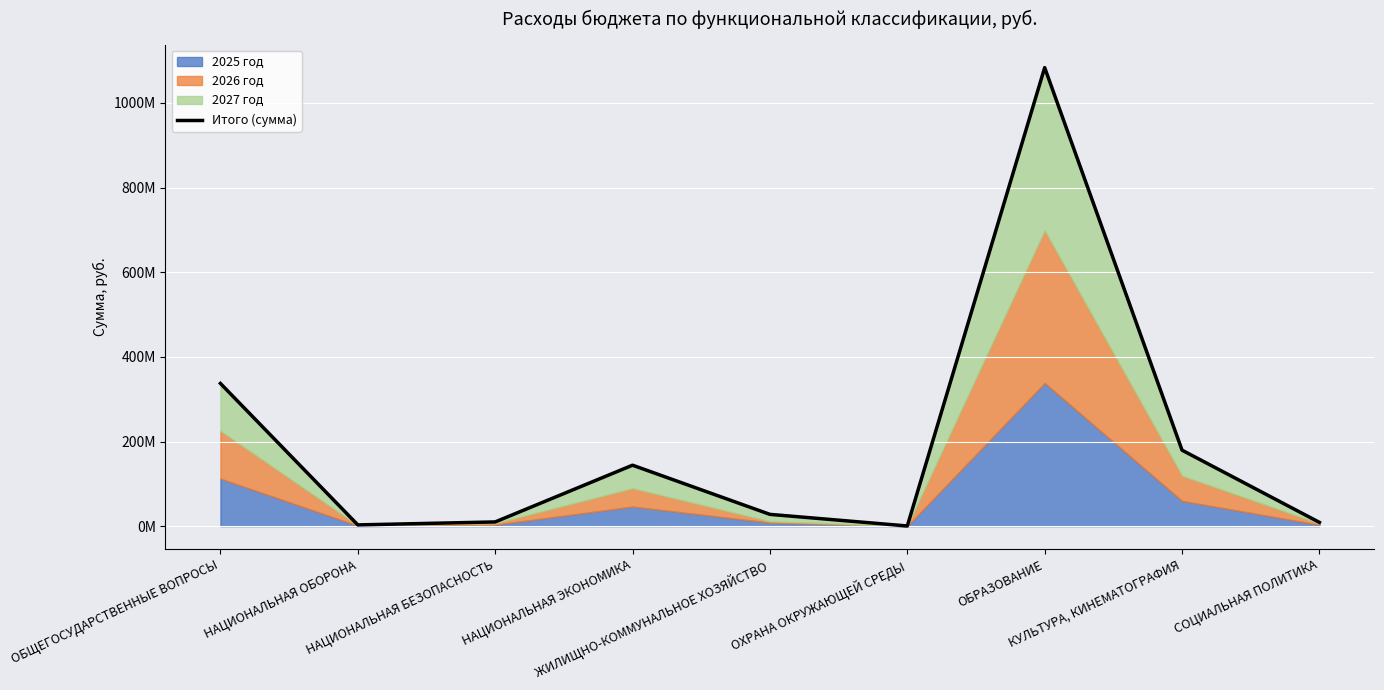

The chart shows a value of 27893290.8 at ЖИЛИЩНО-КОММУНАЛЬНОЕ ХОЗЯЙСТВО. True or false?

True